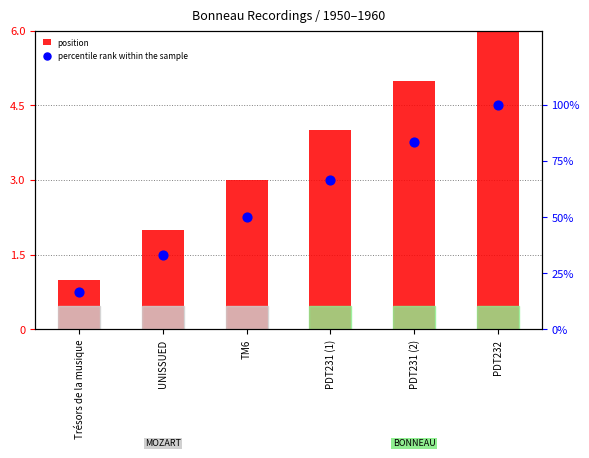

What are all the series names shown in the legend?

position, percentile rank within the sample